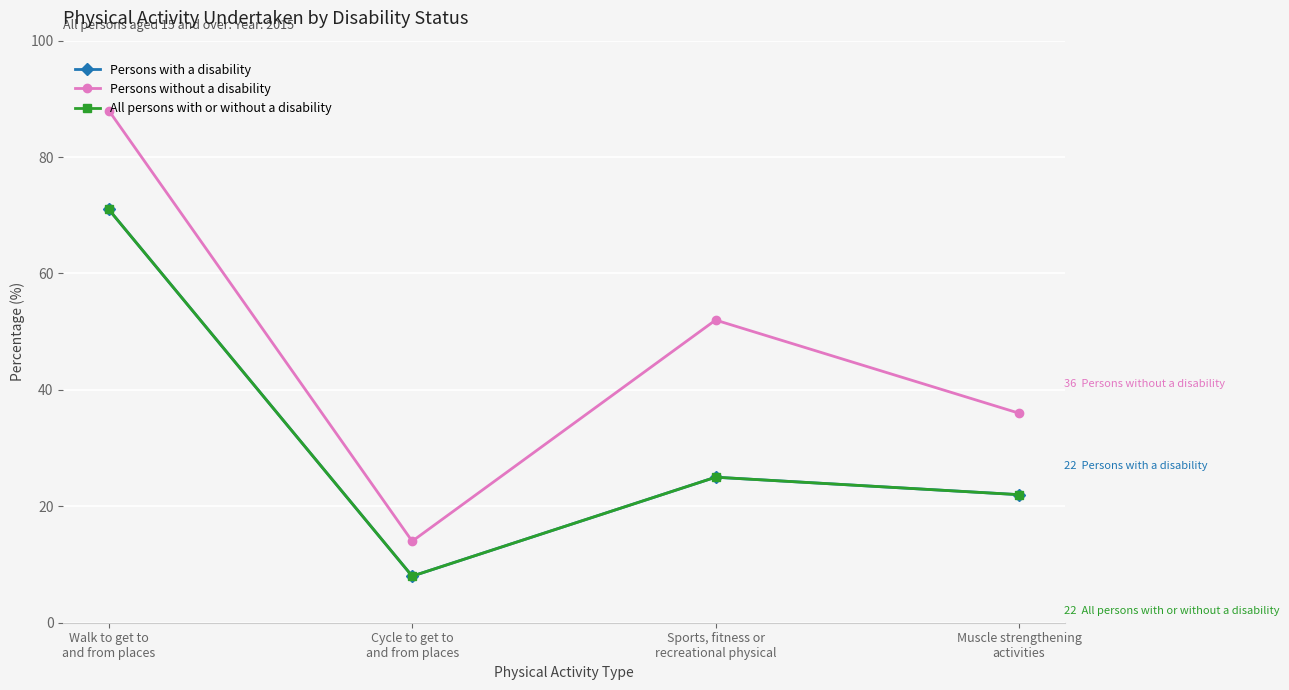

At Sports, fitness or
recreational physical, list the series in order from smallest to largest.

Persons with a disability, All persons with or without a disability, Persons without a disability